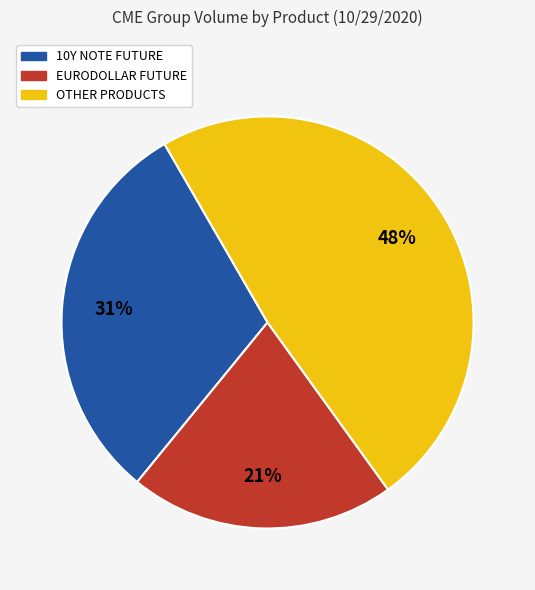

To the nearest percent, what is the average slice percentage?

33%